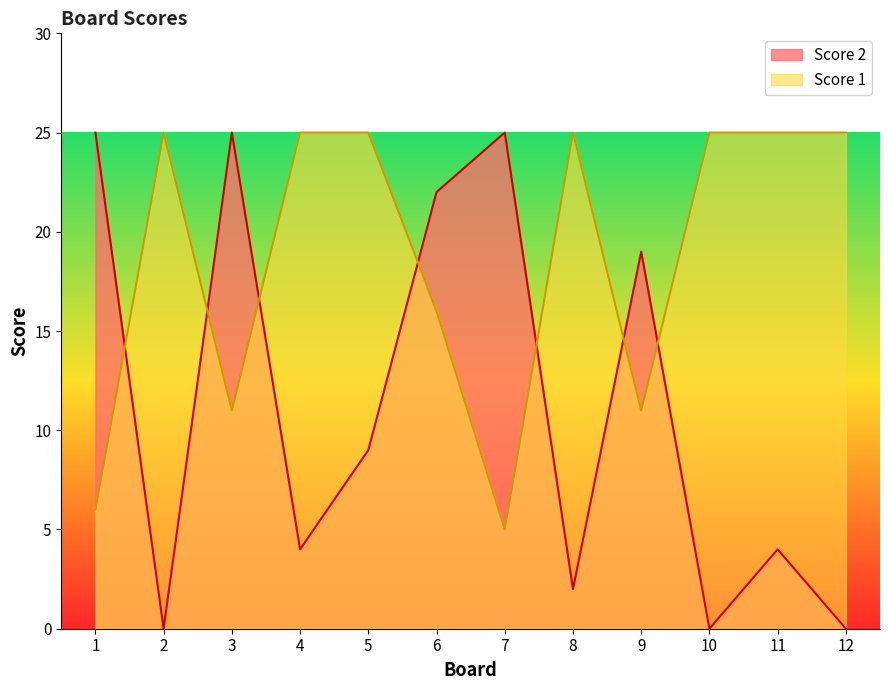

The value of Score 1 at 2 is 25. True or false?

True